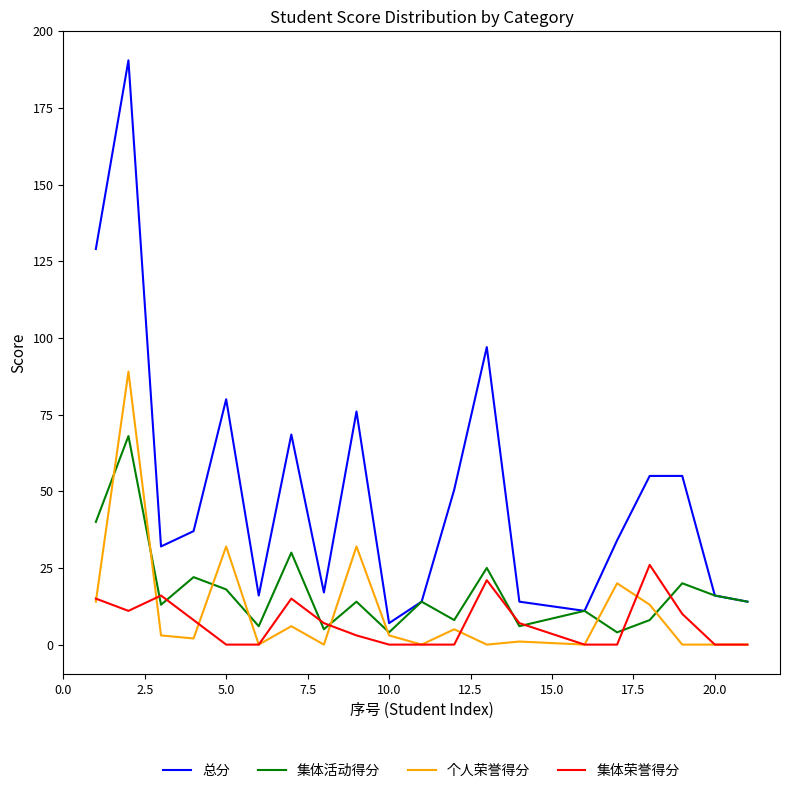

Does the chart display data point markers on the line(s)?

No